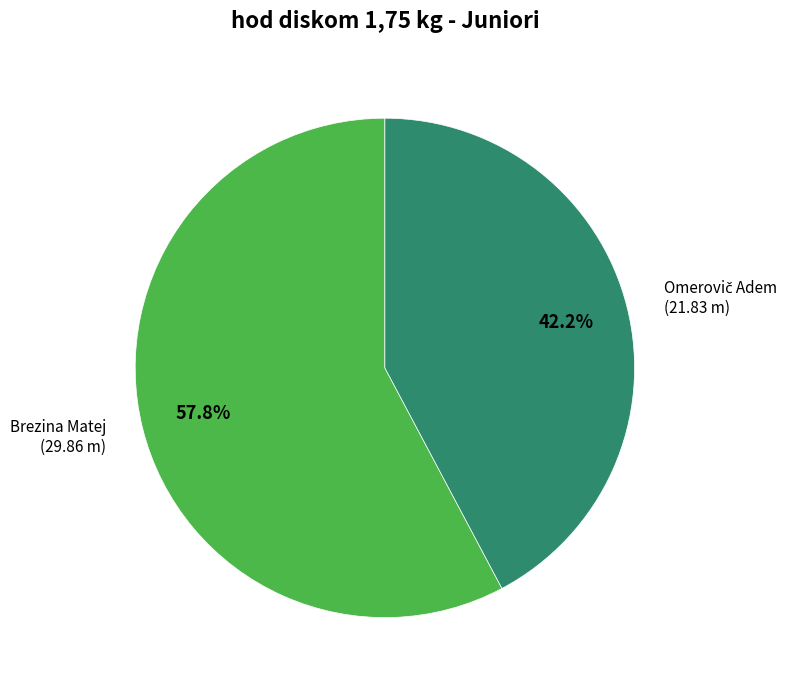

Does any single category account for the majority?

Yes